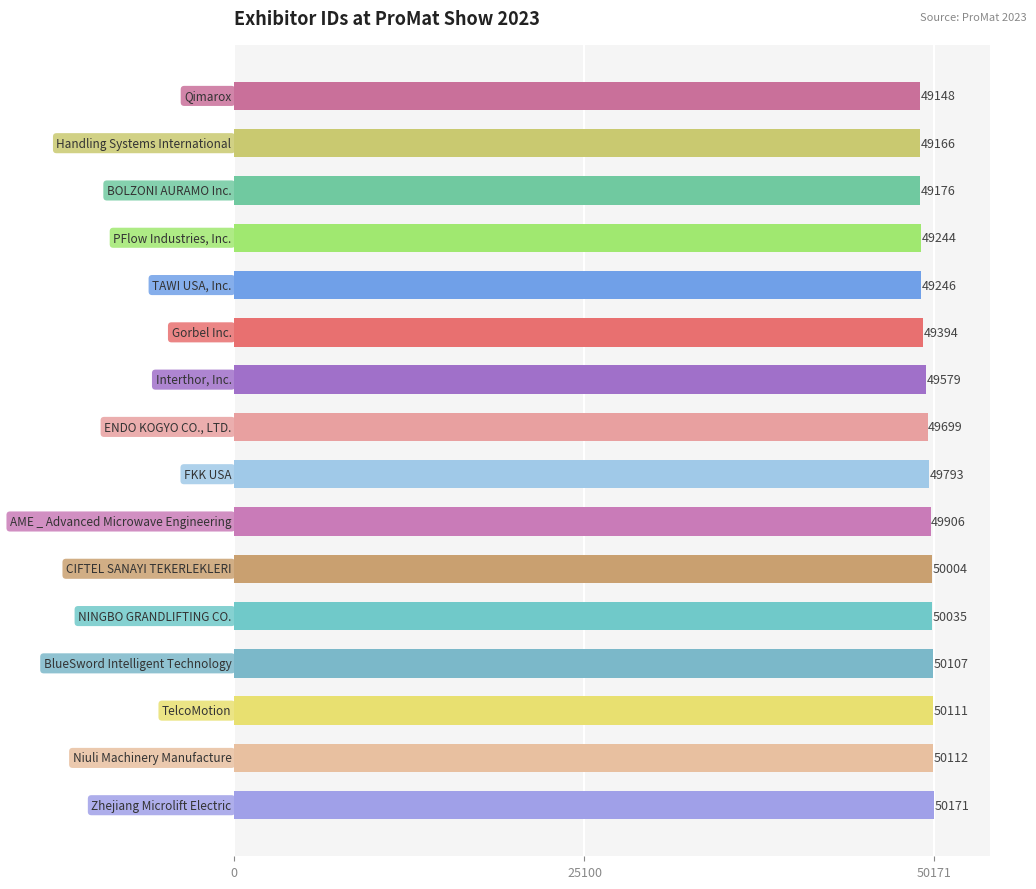

What is the maximum value shown in the chart?

50171